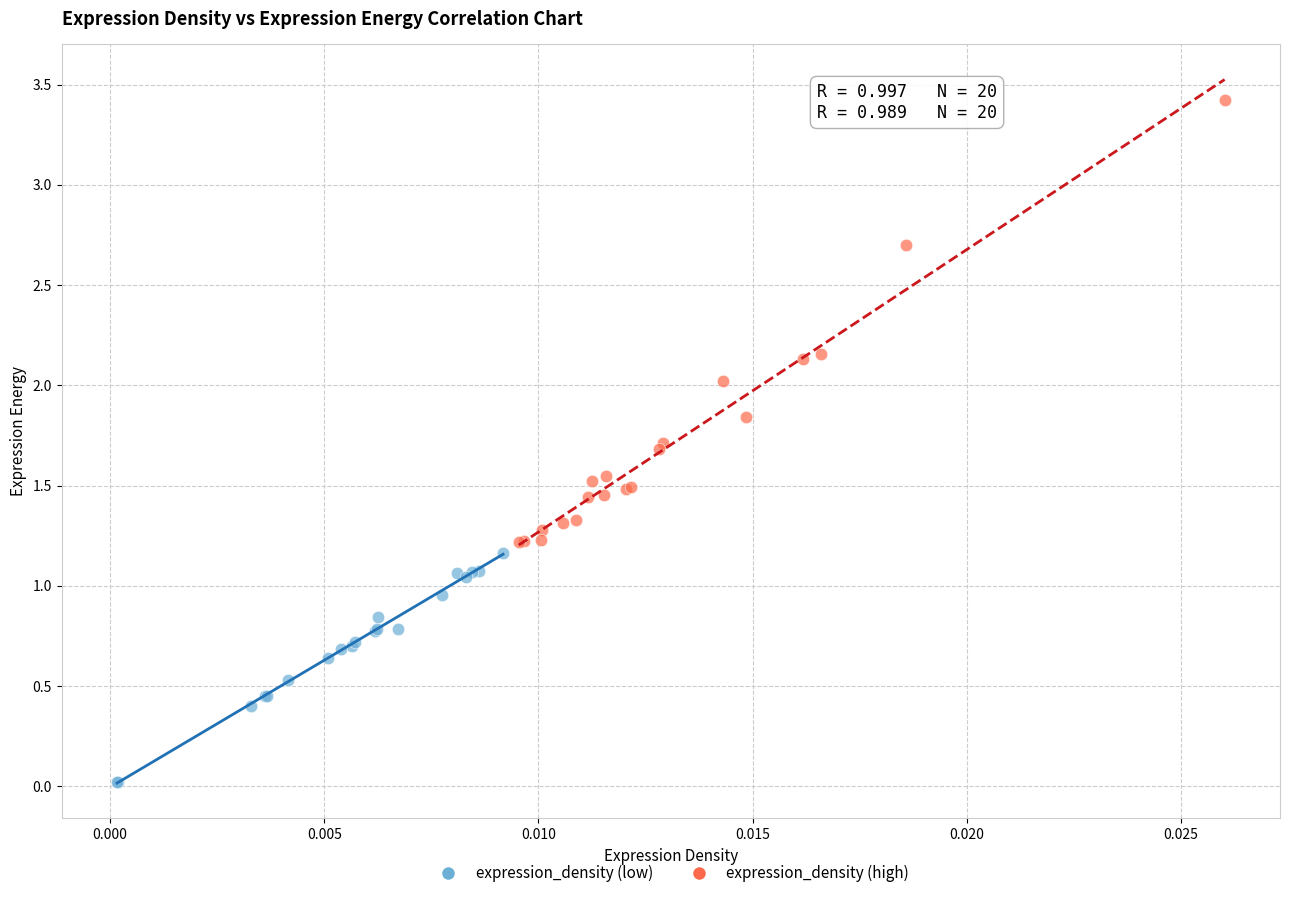

Which series contains the highest Y value?

expression_density (high)